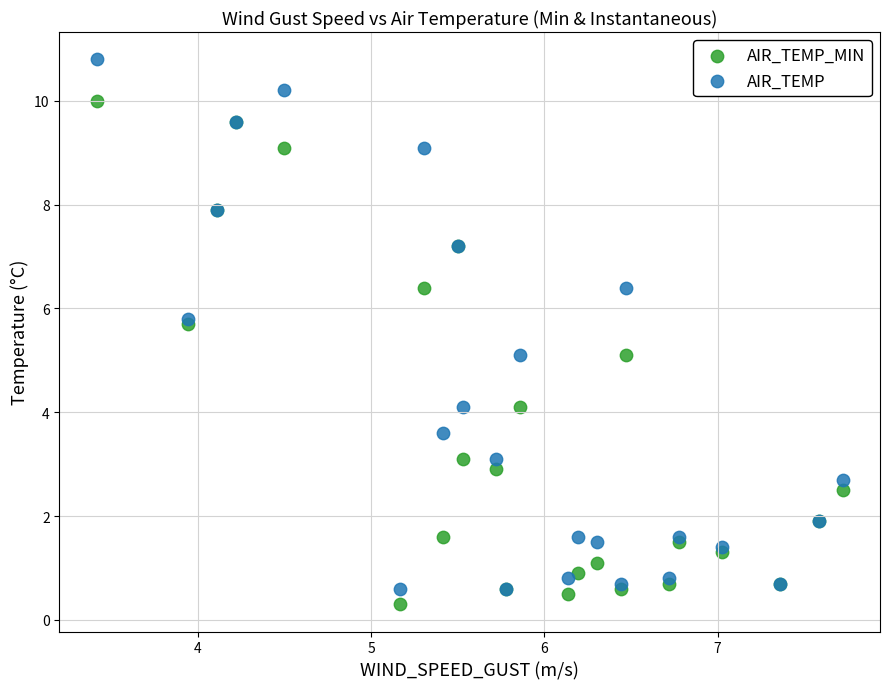

What are all the series names shown in the legend?

AIR_TEMP_MIN, AIR_TEMP